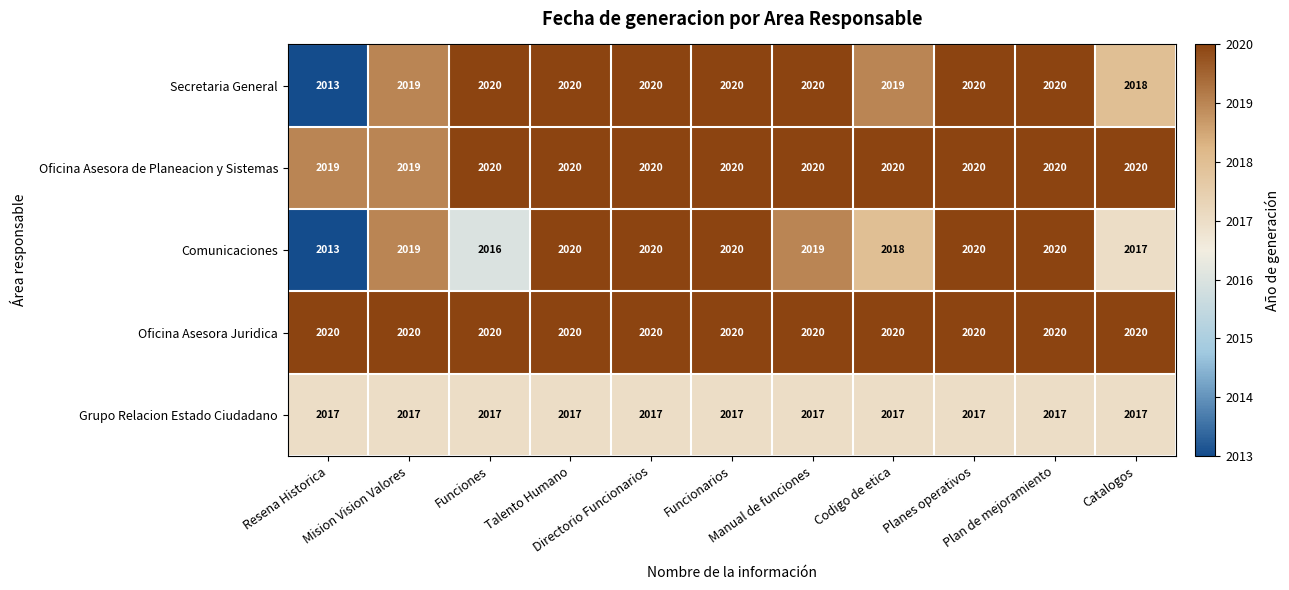

What is the difference between the maximum and minimum values in the Secretaria General series?

7